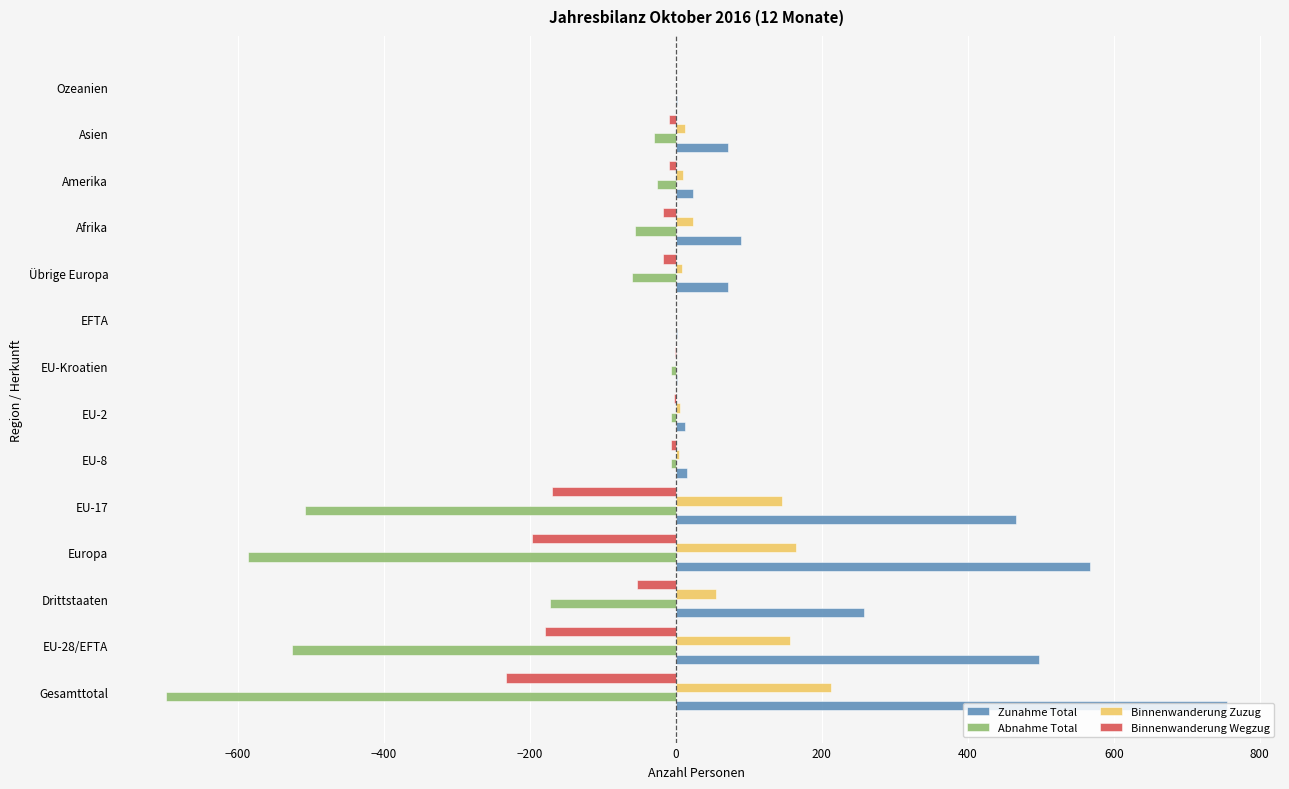

True or false: Binnenwanderung Zuzug has a value of -71 at EFTA.

False